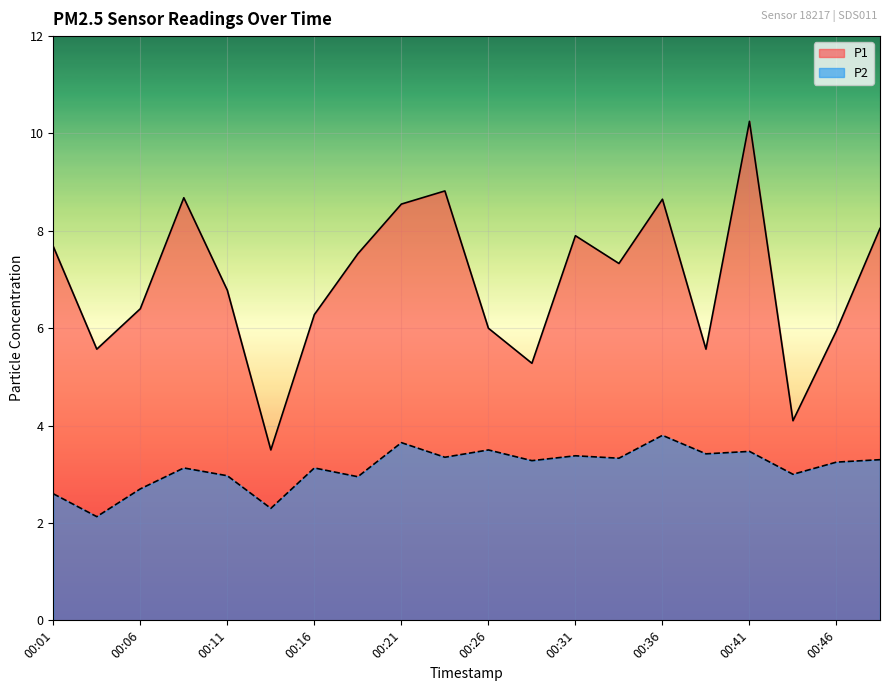

What is the lowest value of the P1 series?

3.5